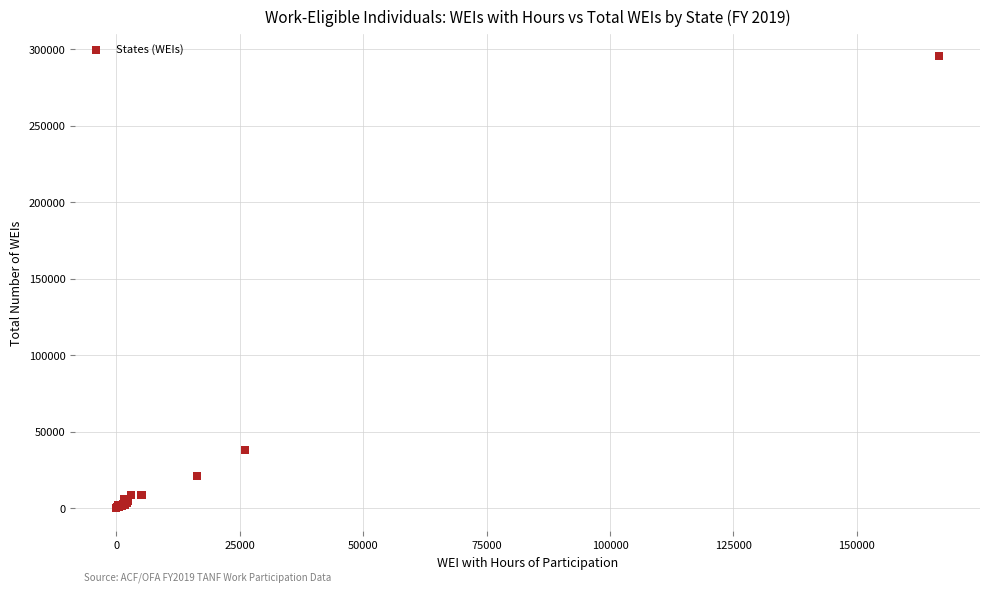

What Y value in the scatter plot is closest to 147652?

37845